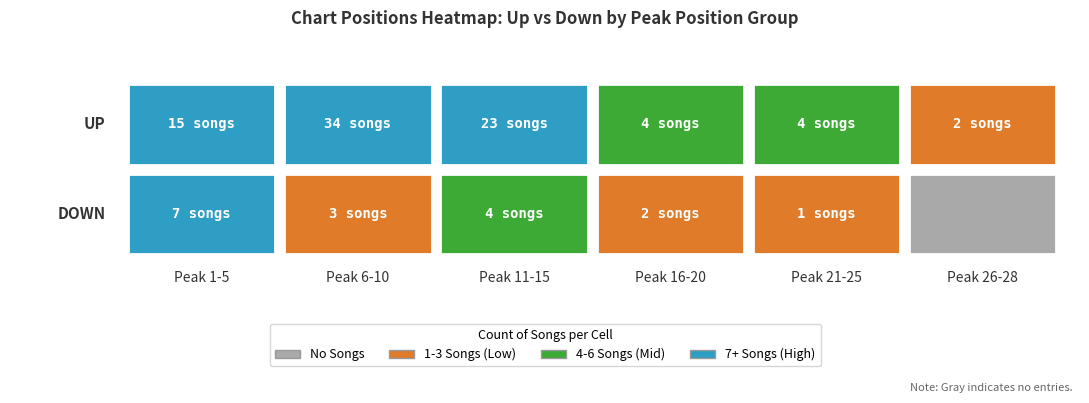

Which series changed the most between 14 and 23?

up_peak_bins